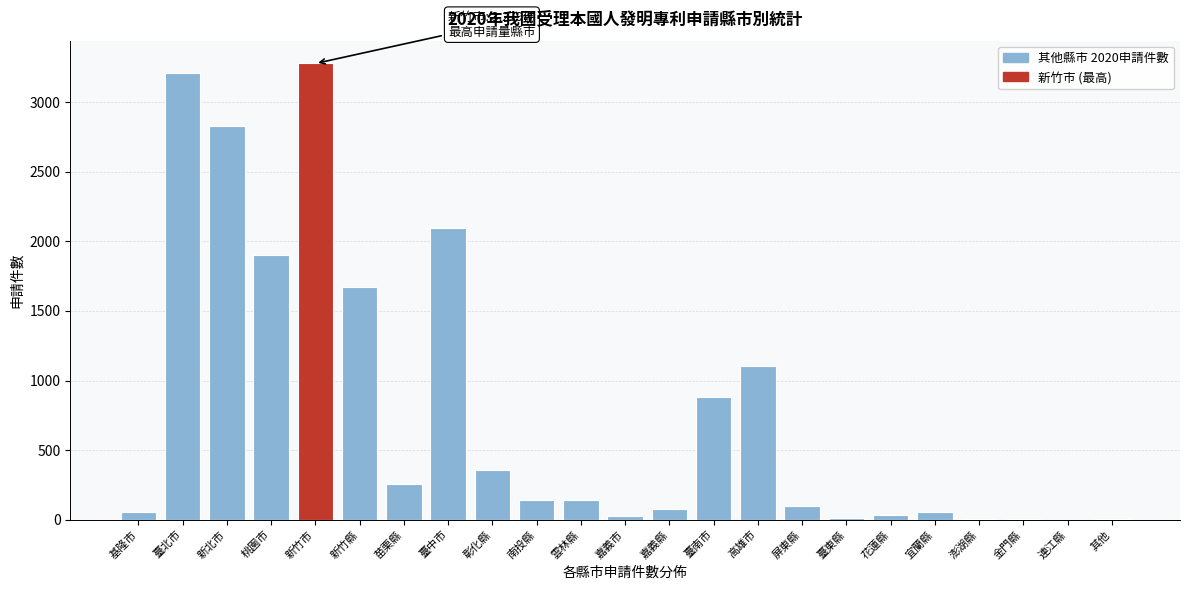

What is the sum of all values?

18244